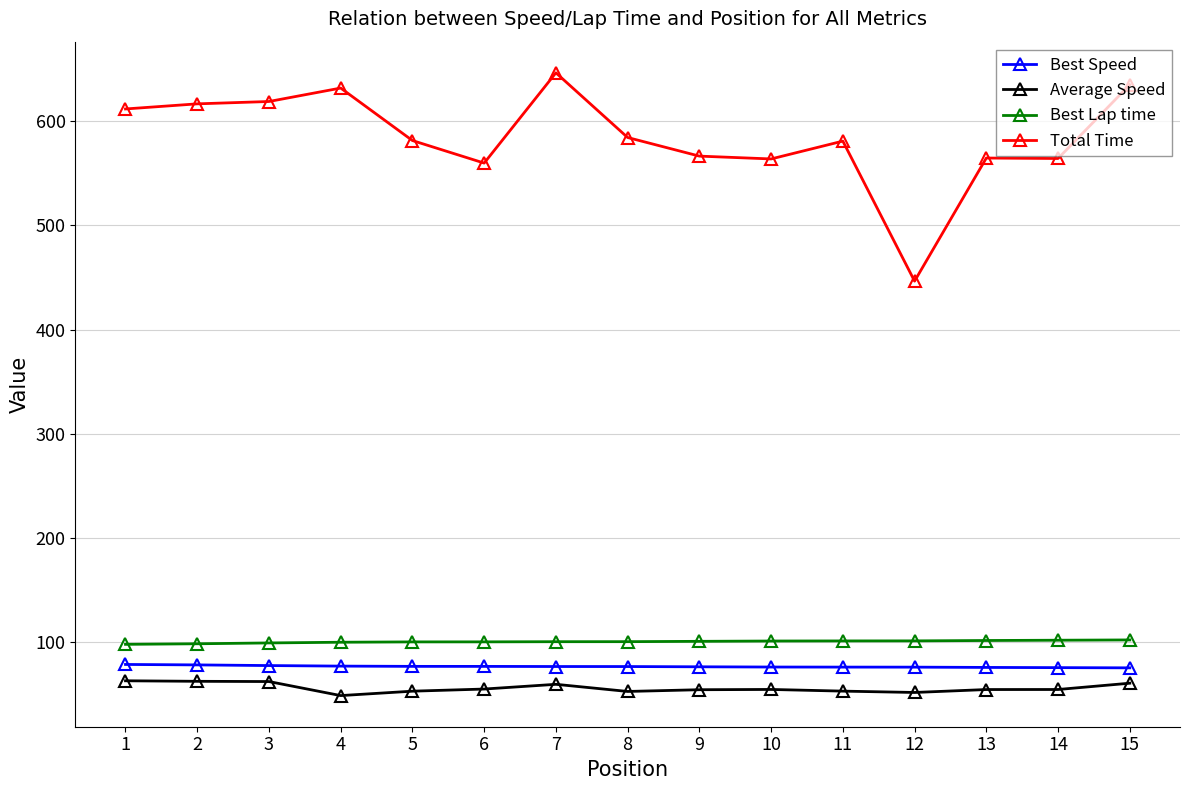

True or false: Average Speed has more than 1 interior local peaks.

True